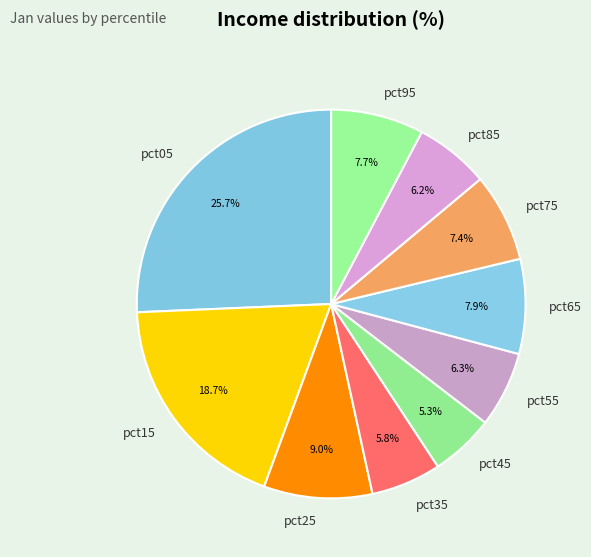

What percentage is NOT represented by pct55?

93.7%